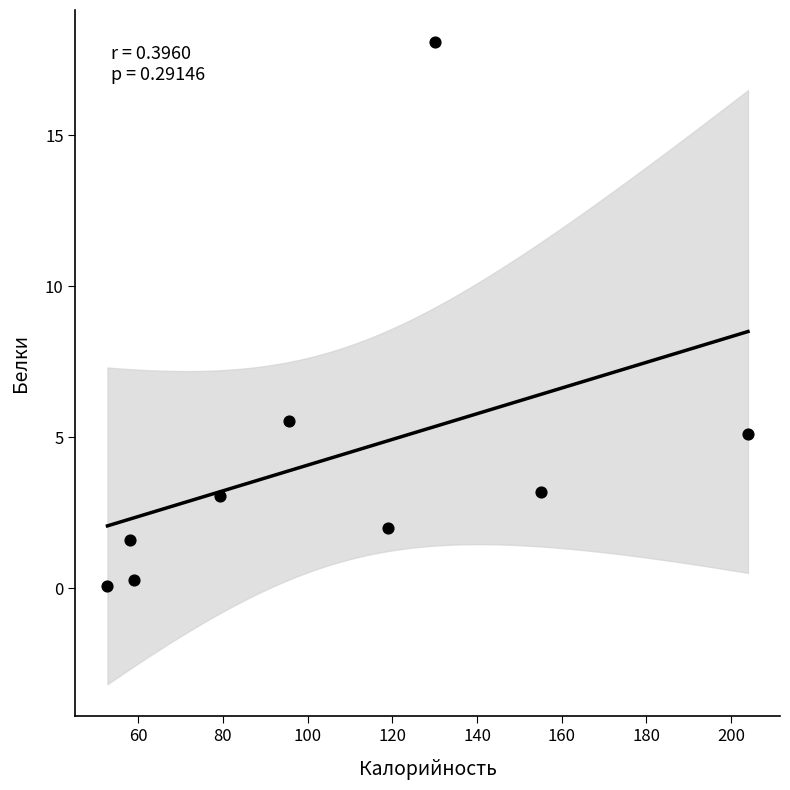

What Y value in the scatter plot is closest to 9?

5.5